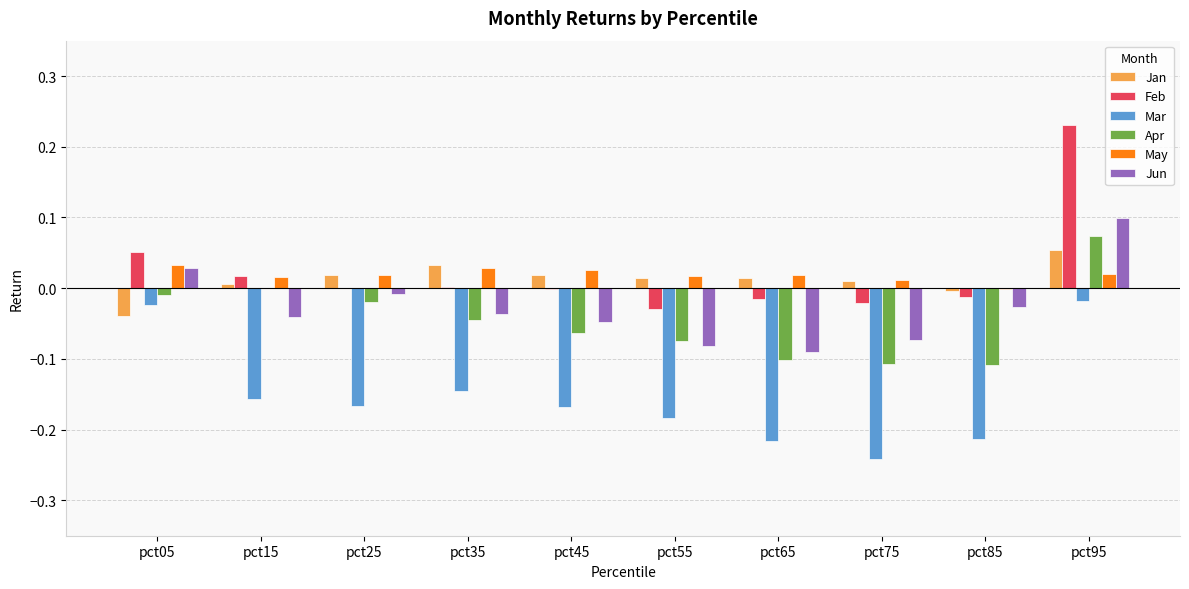

True or false: Feb has a value of -0.0 at pct85.

True